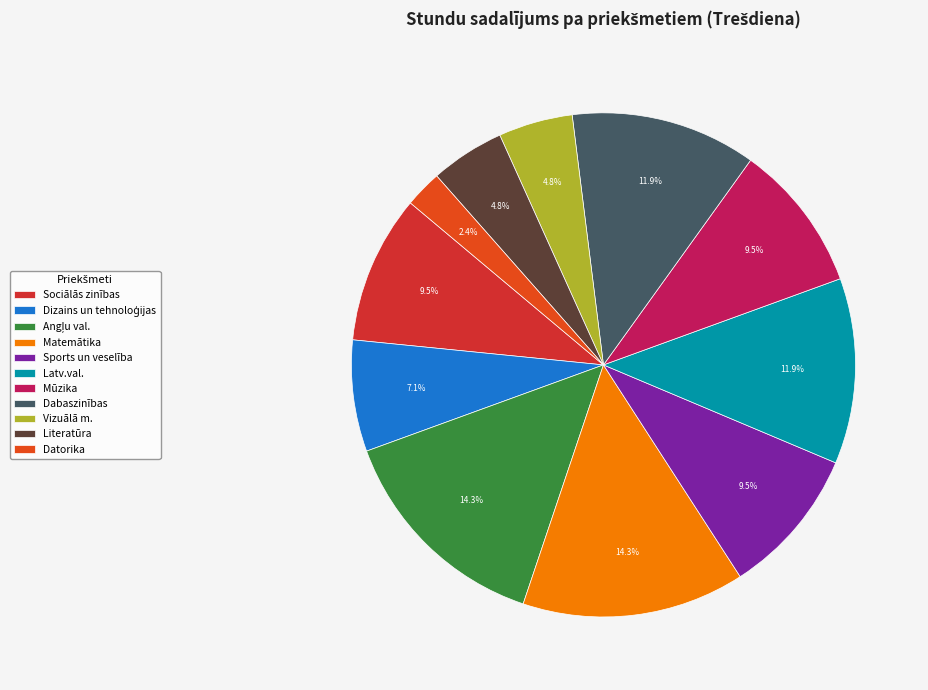

What portion of the pie excludes Latv.val.?

88.1%